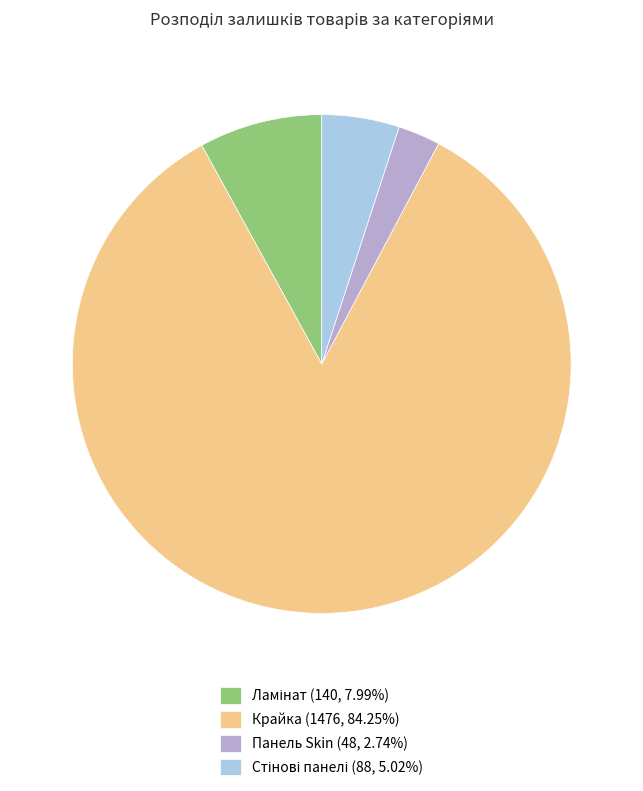

Does Панель Skin (48, 2.74%) account for over 50% of the chart?

No